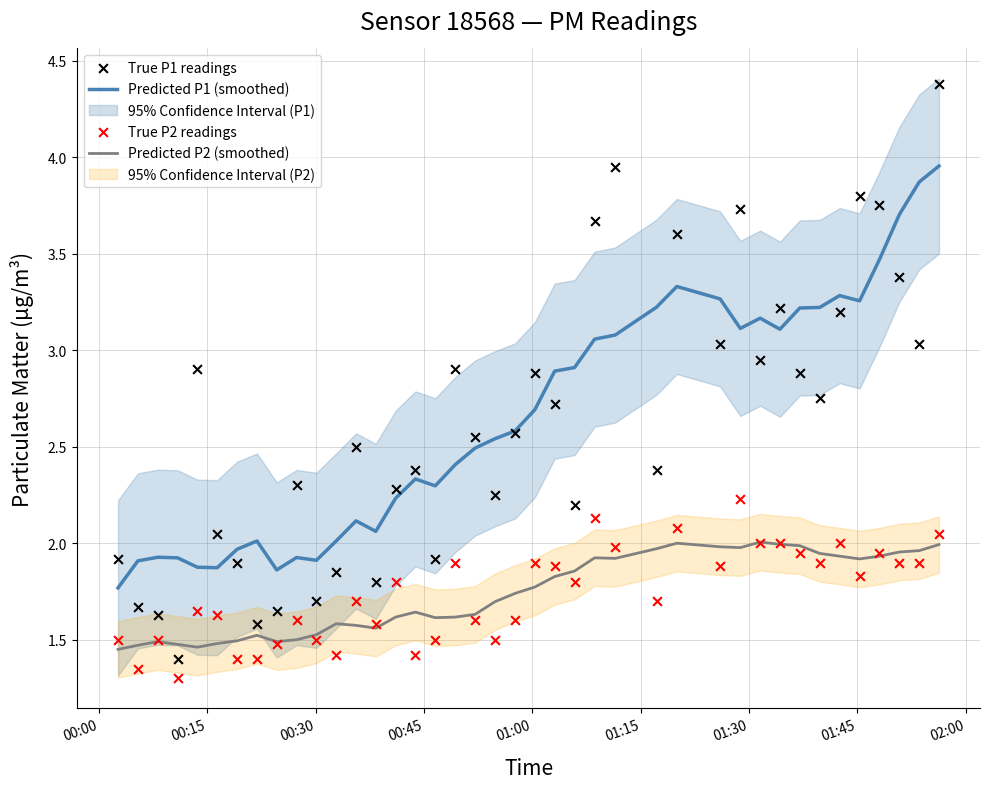

True or false: Predicted P2 (smoothed) and Predicted P1 (smoothed) intersect in this chart.

False